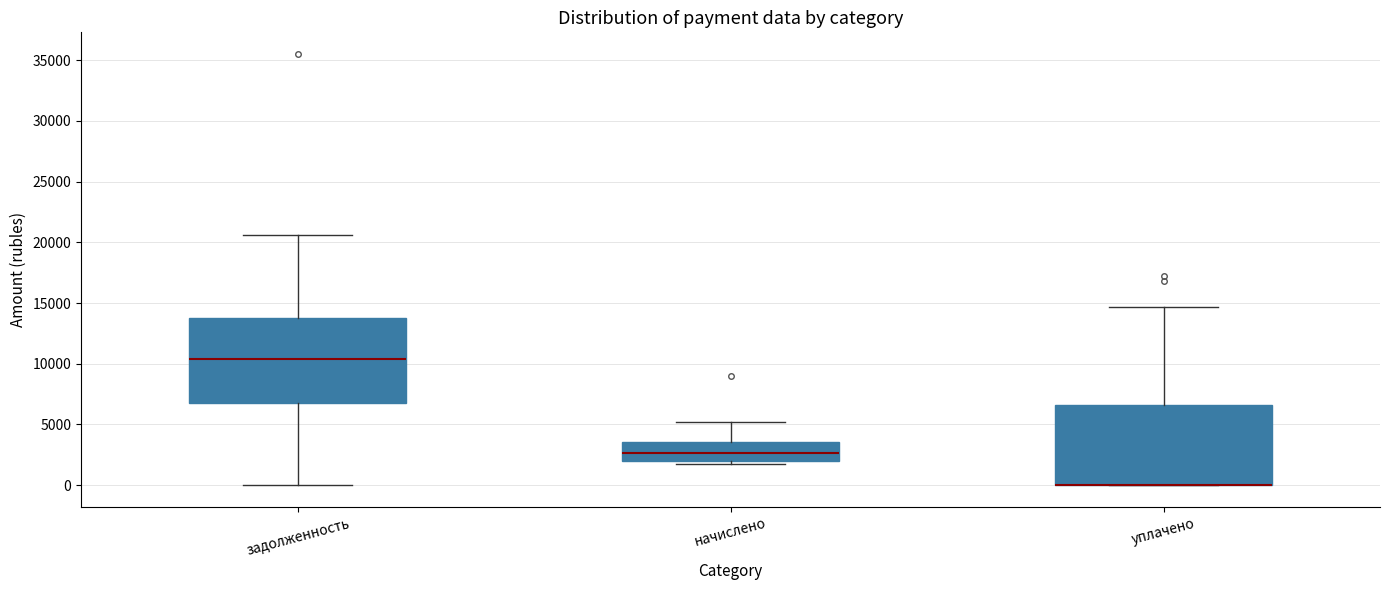

Reading left to right, transcribe this box plot: for each box, give where its median line is, the range the box spans, and where its two whiskers end, as read against the y-axis. The values are not printed on the chart, so give them approximately, as read against the axis.

задолженность: median 10500, box 7000 to 14000, whiskers 0 to 20500
начислено: median 2500, box 2000 to 3500, whiskers 1500 to 5000
уплачено: median 0 (drawn on the box's lower edge), box 0 to 6500, whiskers 0 to 14500